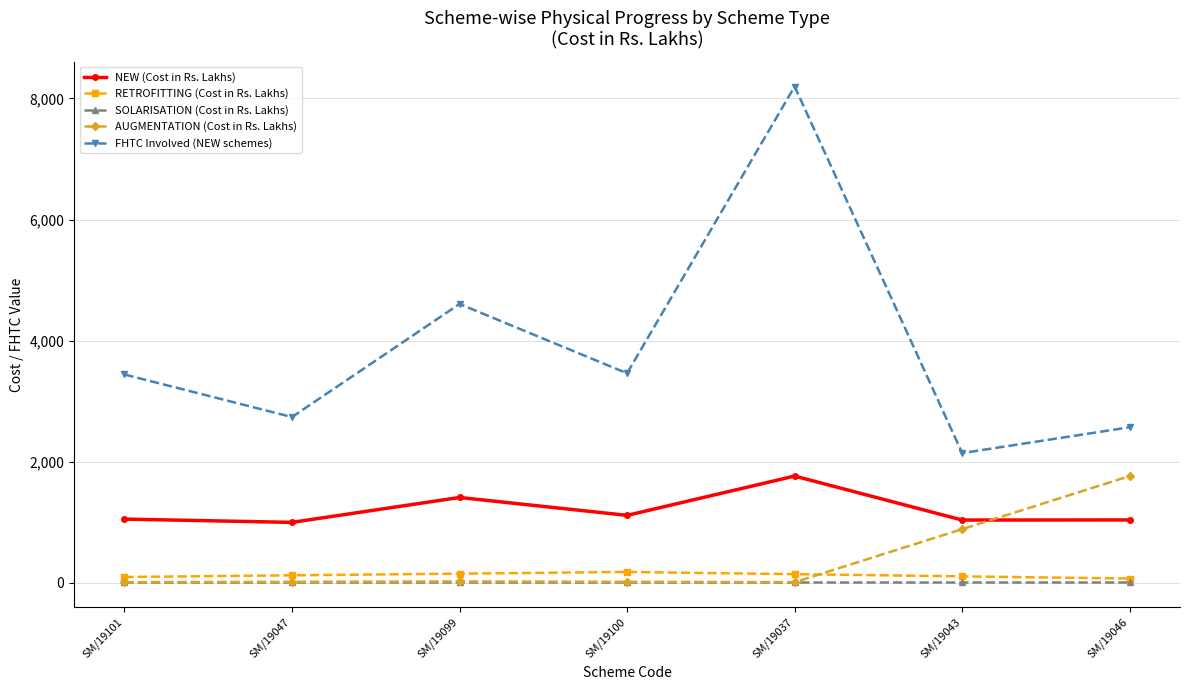

How many lines are shown in the chart?

5